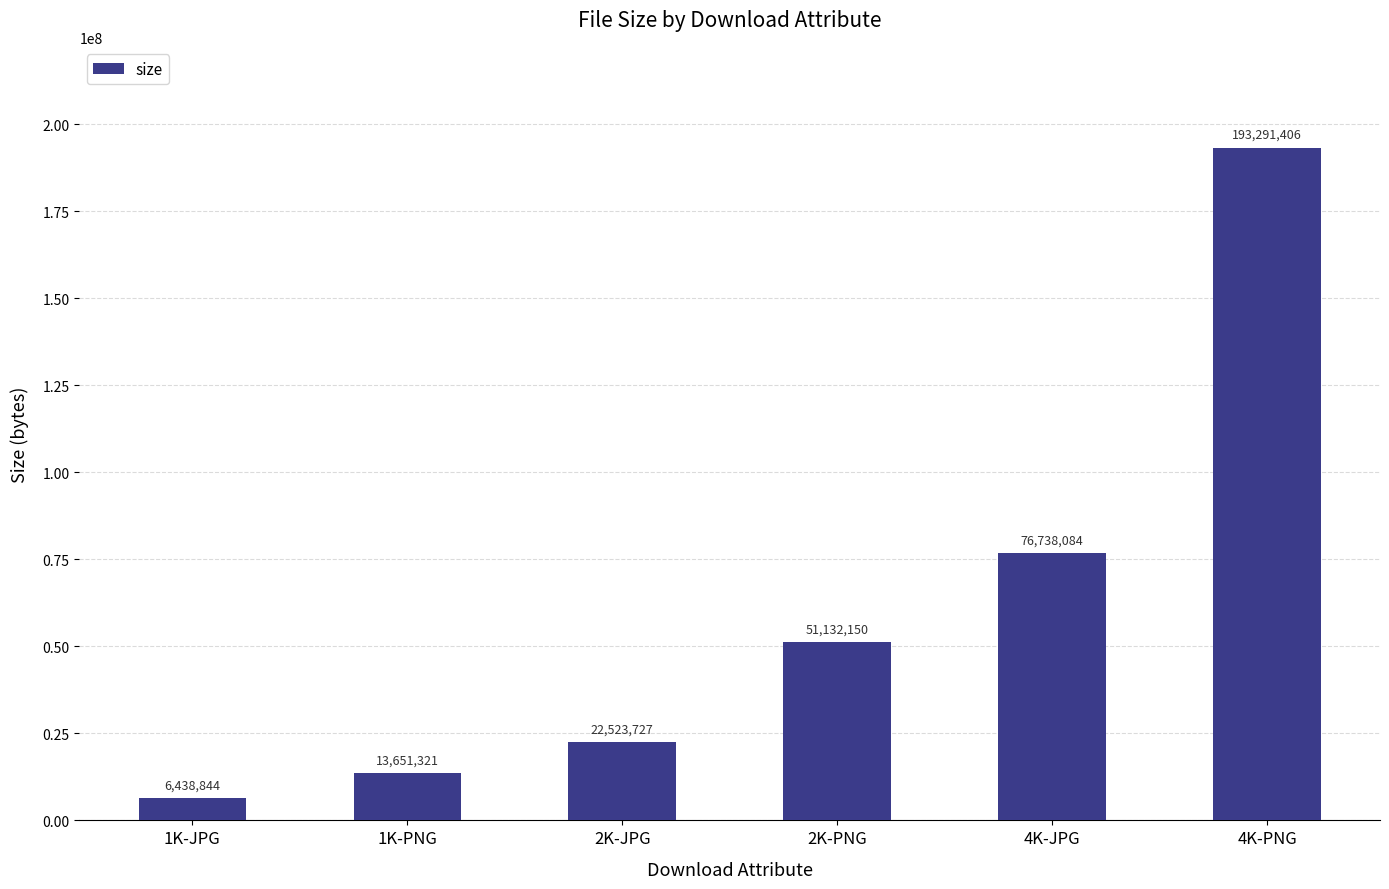

What position from the right is 2K-PNG?

3